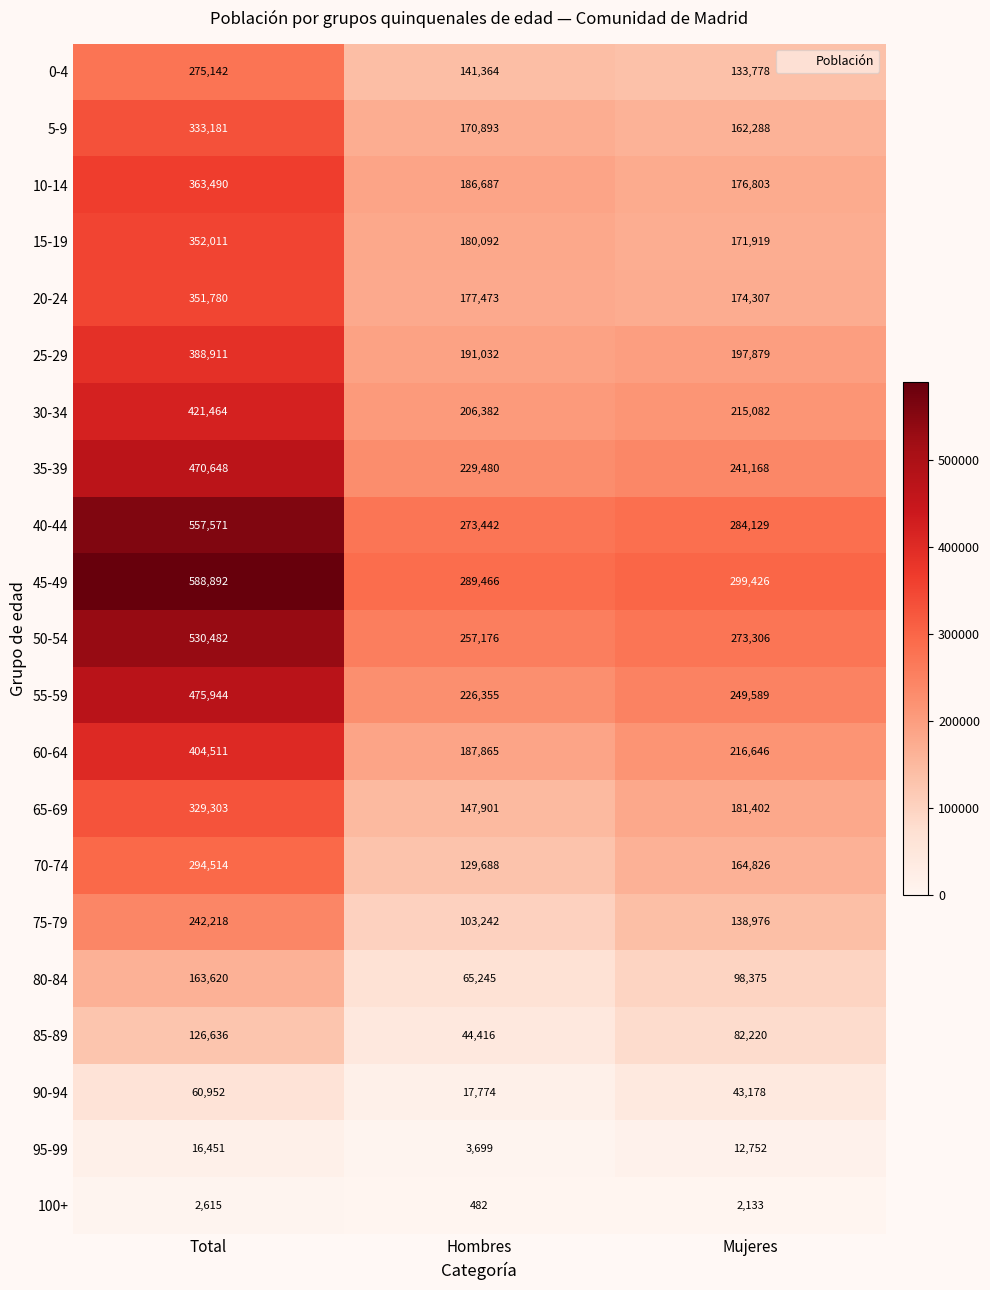

What is the smallest value displayed?

482